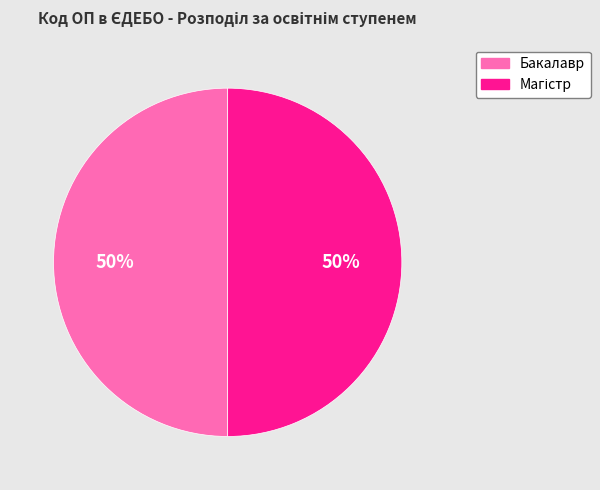

To the nearest percent, what is the average slice percentage?

50%